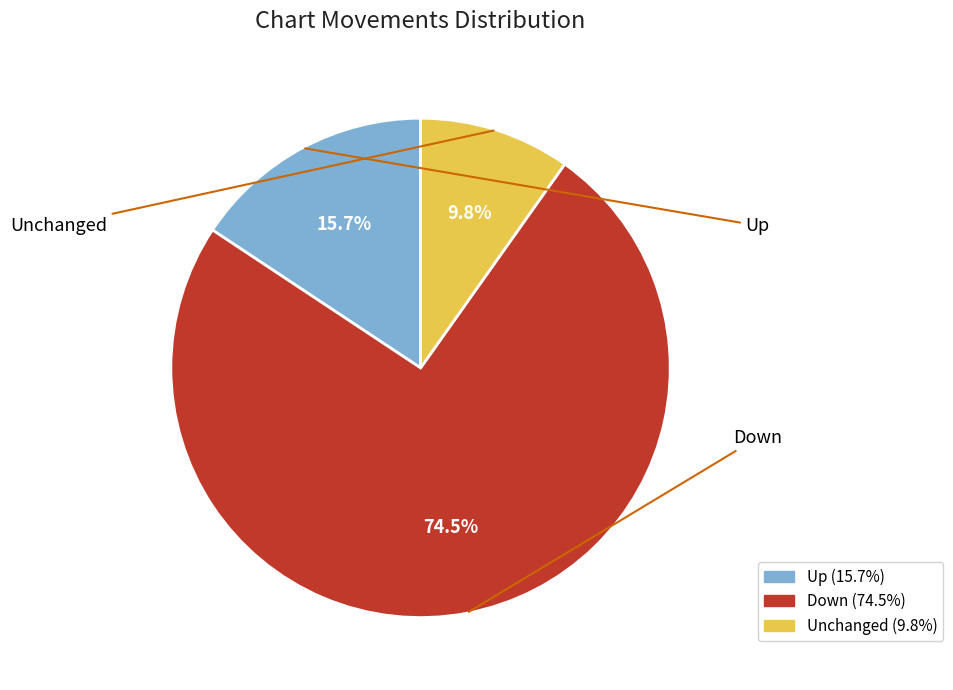

Does any single category account for the majority?

Yes